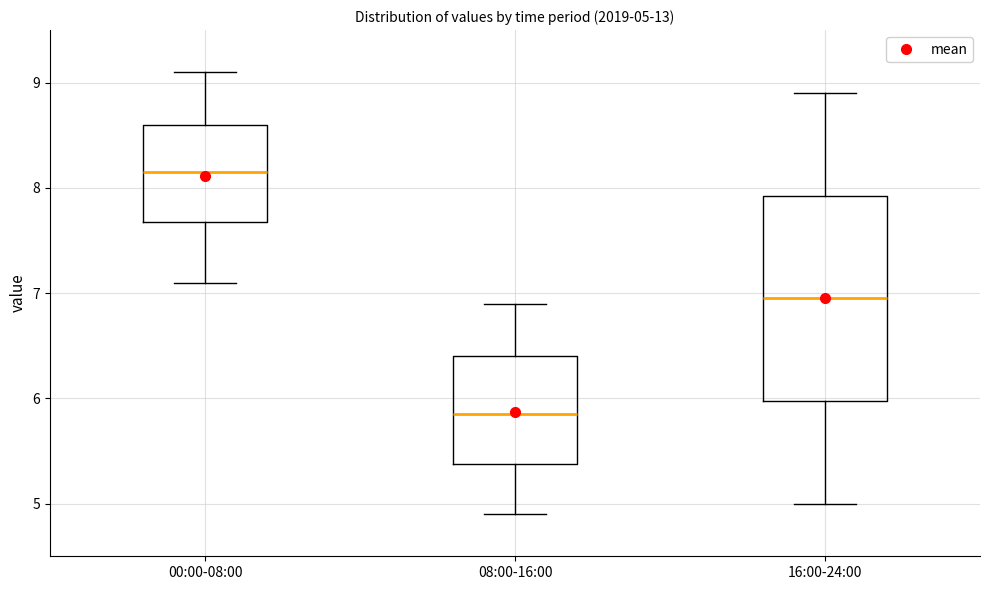

Which box is the tallest, from its lower edge to its upper edge?

16:00-24:00